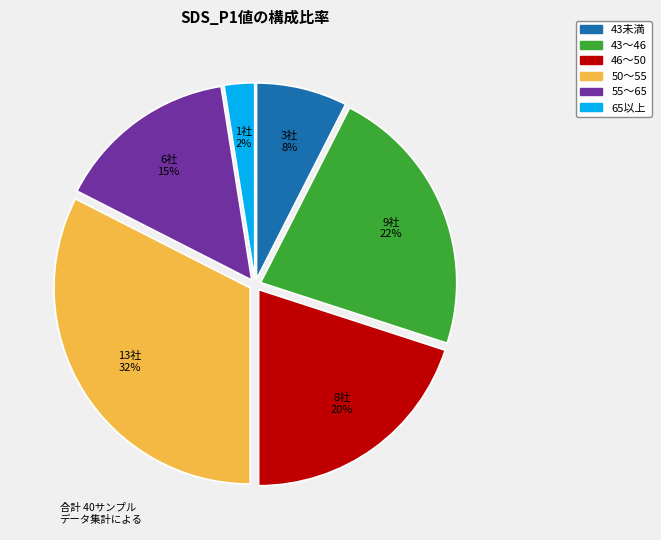

To the nearest percent, what is the average slice percentage?

17%